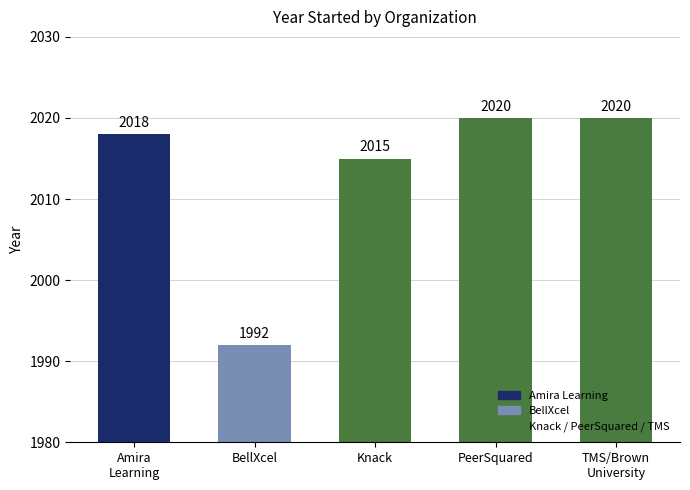

What is the maximum value shown in the chart?

2020